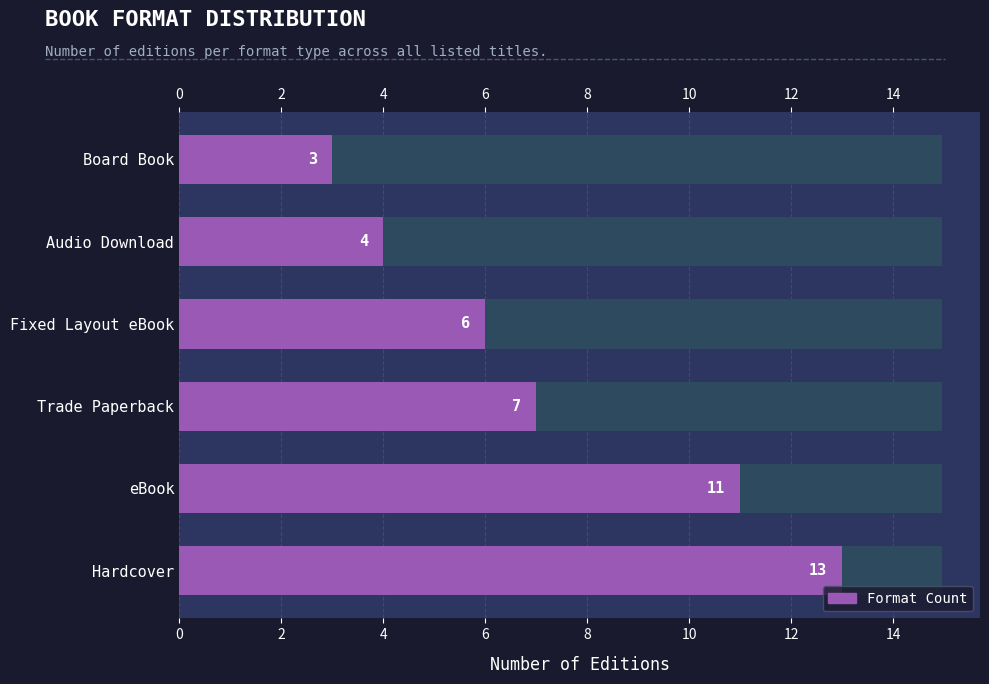

What is the sum of all values?

44